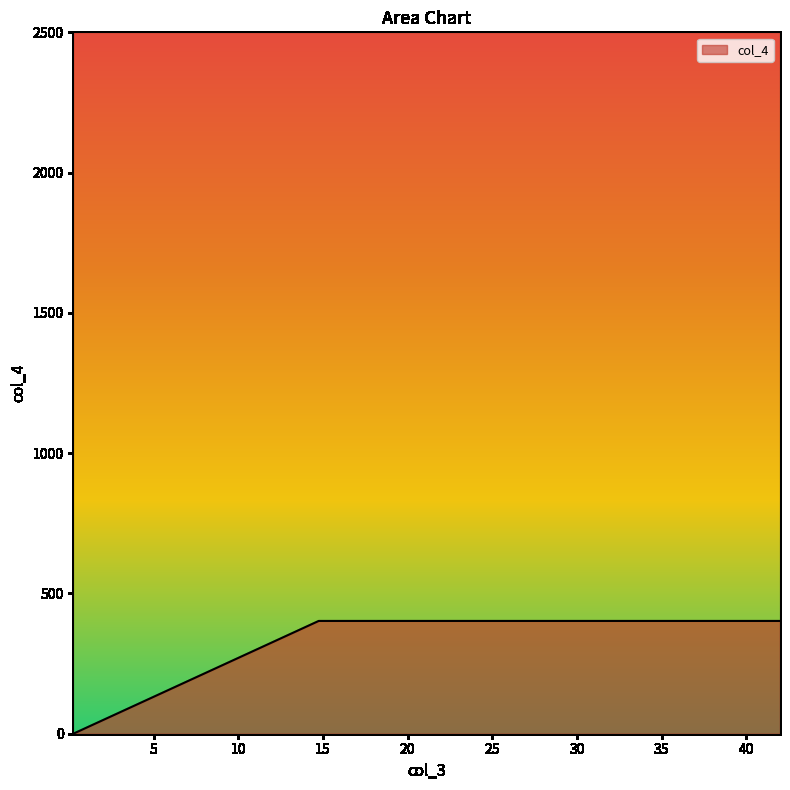

What is the maximum value shown in the chart?

402